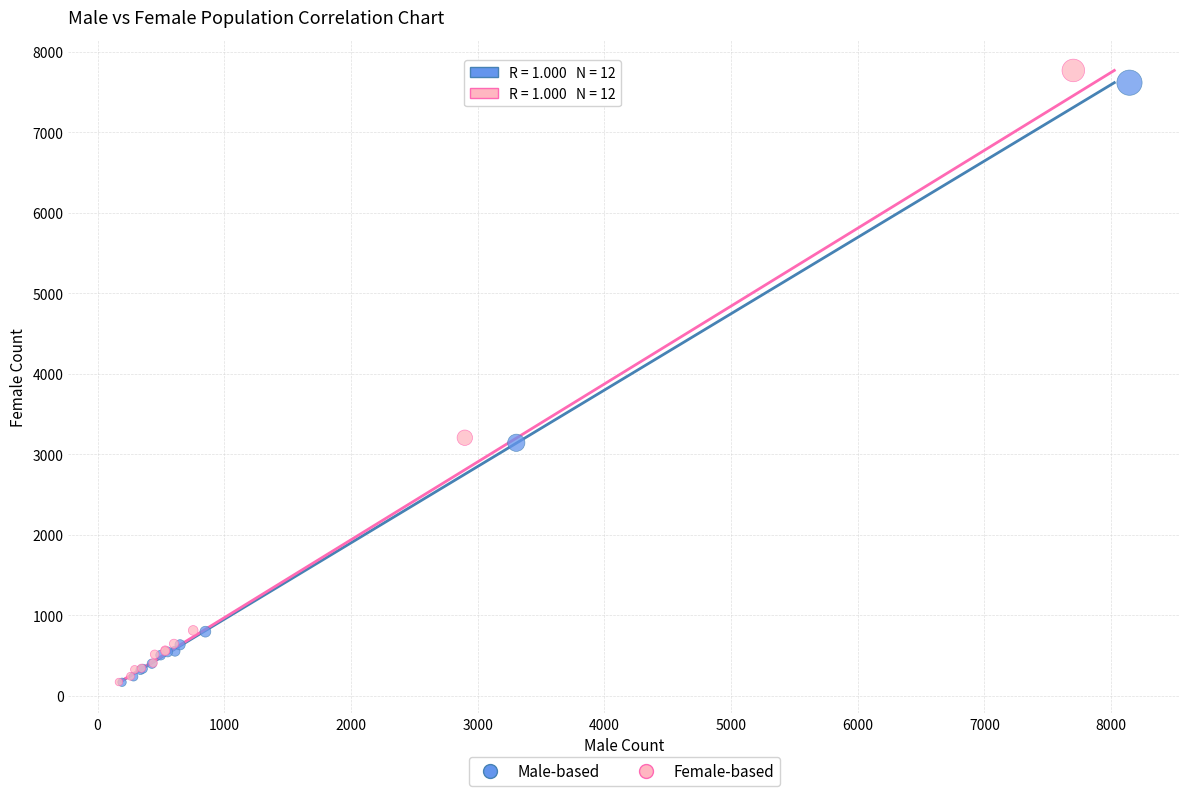

Which series contains the highest Y value?

Female-based